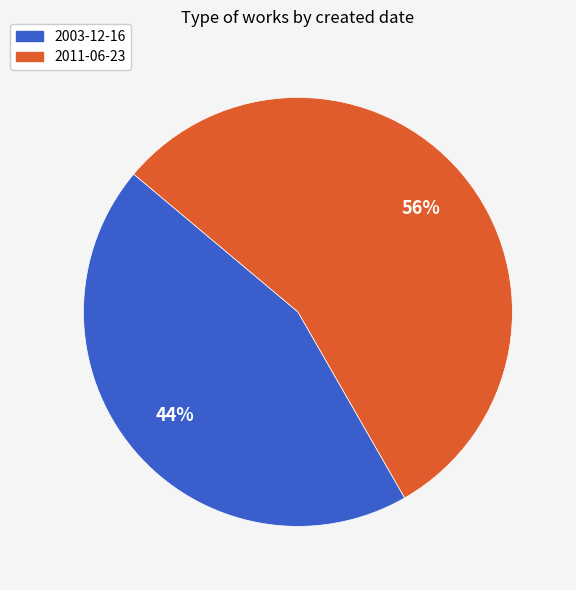

Is the sum of 2011-06-23 and 2003-12-16 greater than half?

Yes